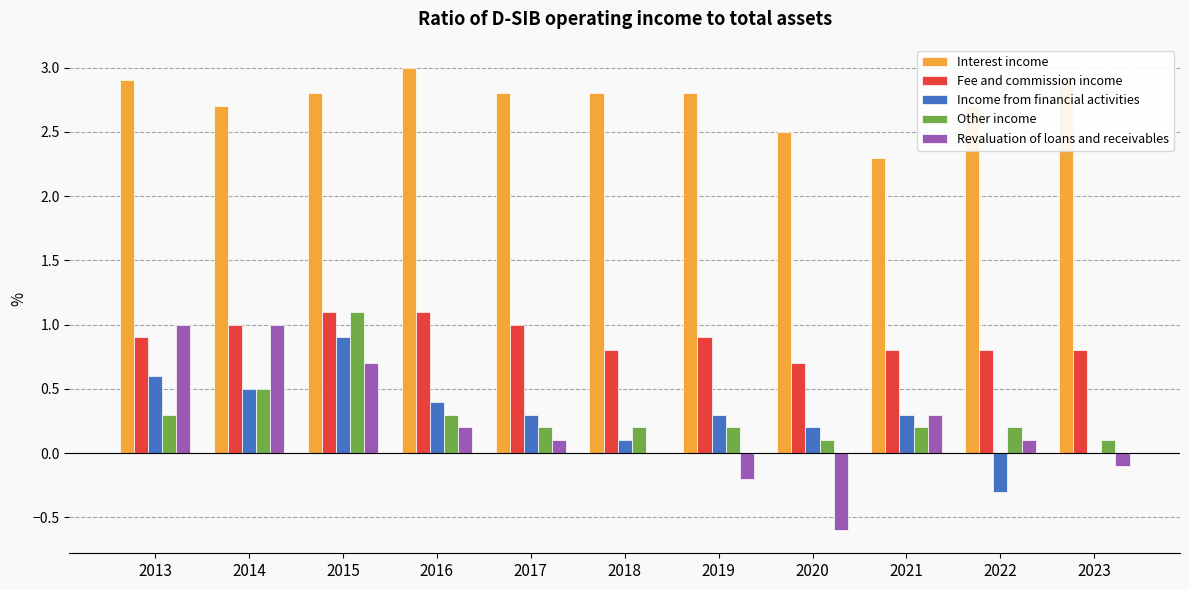

Which series has the largest total across all categories?

Interest income